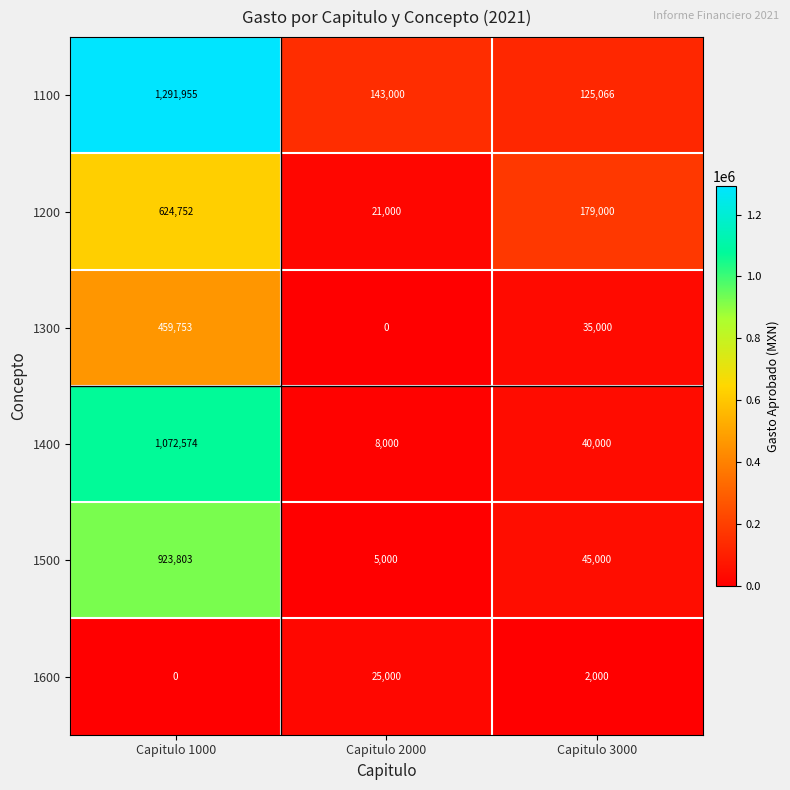

Reading left to right, list all the values displayed in this chart.

1100: Capitulo 1000=1291955	Capitulo 2000=143000	Capitulo 3000=125066
1200: Capitulo 1000=624752	Capitulo 2000=21000	Capitulo 3000=179000
1300: Capitulo 1000=459753	Capitulo 2000=0	Capitulo 3000=35000
1400: Capitulo 1000=1072574	Capitulo 2000=8000	Capitulo 3000=40000
1500: Capitulo 1000=923803	Capitulo 2000=5000	Capitulo 3000=45000
1600: Capitulo 1000=0	Capitulo 2000=25000	Capitulo 3000=2000